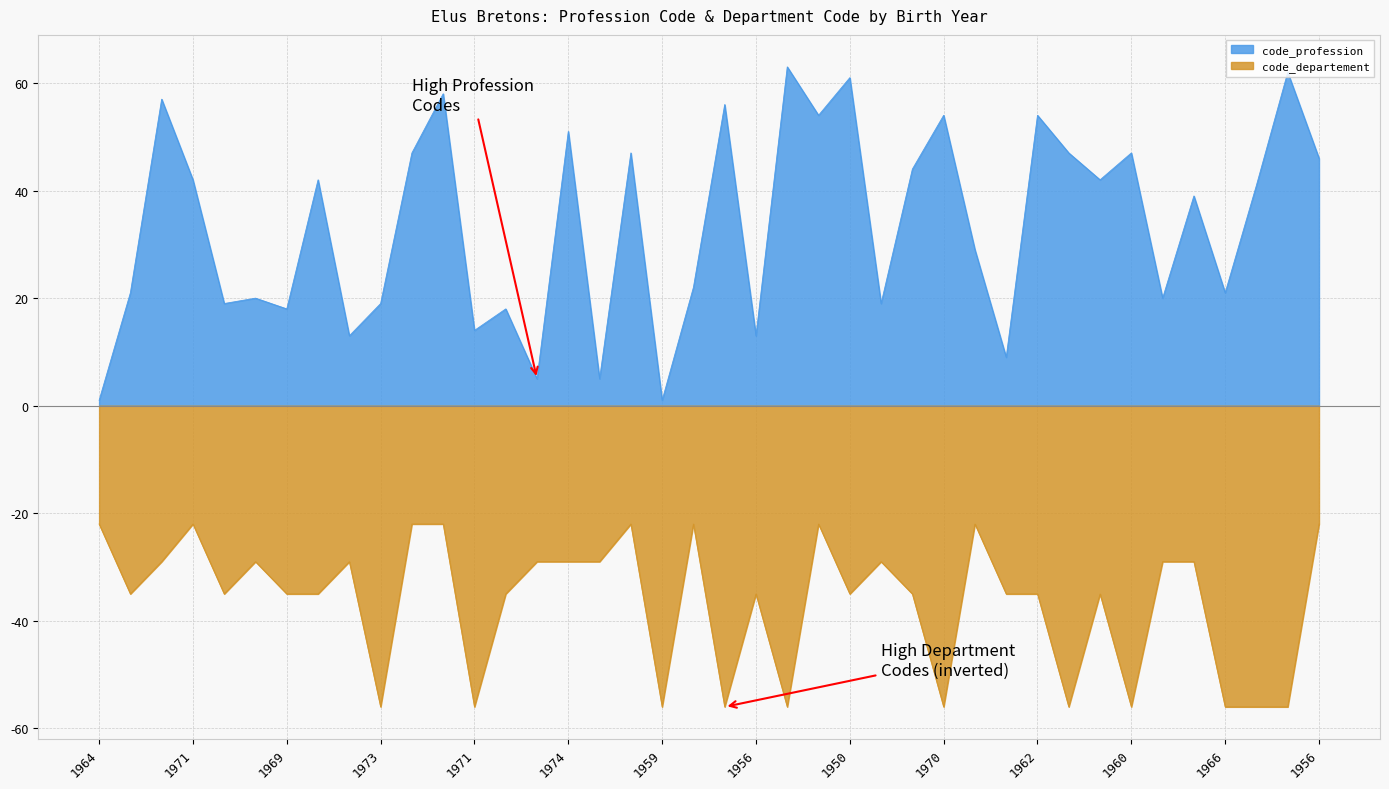

How many data points does each series have?

40